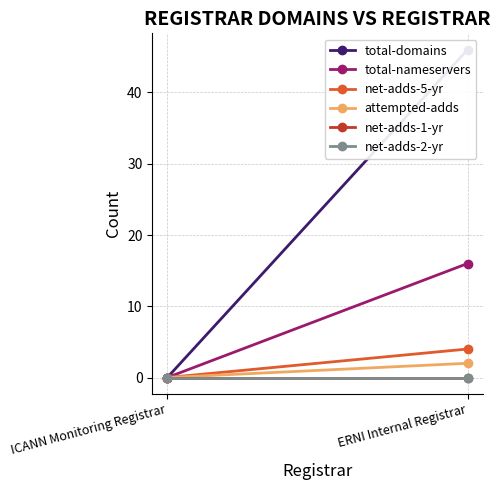

Count the attempted-adds values in the range 0 to 2.

2